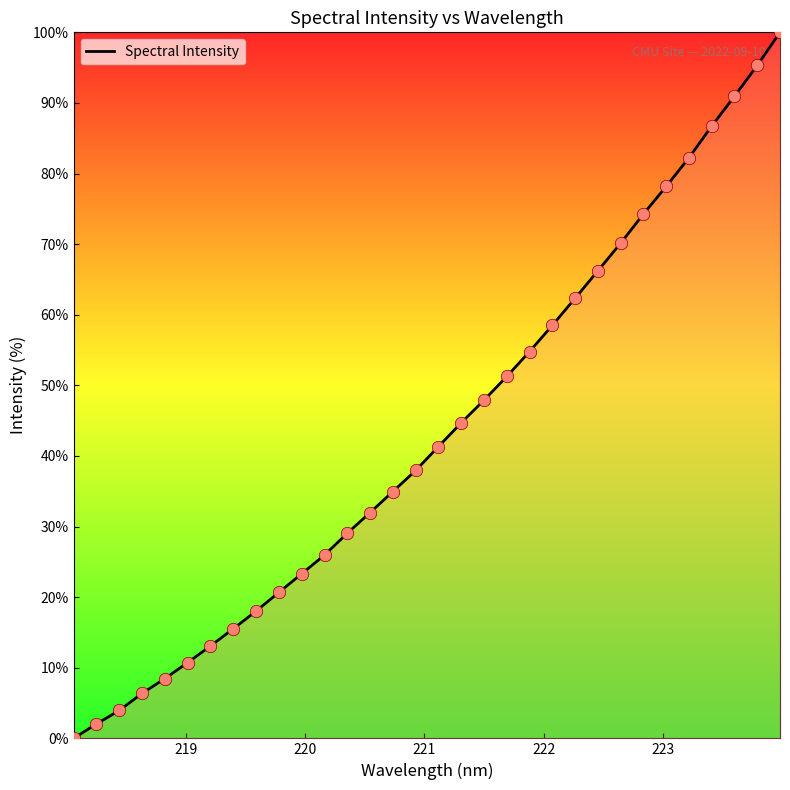

What is the maximum value shown in the chart?

100.0